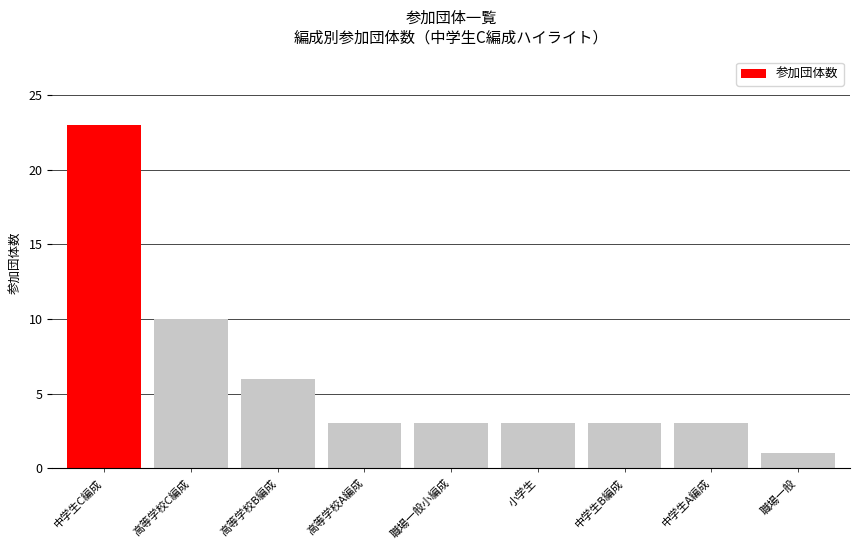

Are the bars horizontal?

No